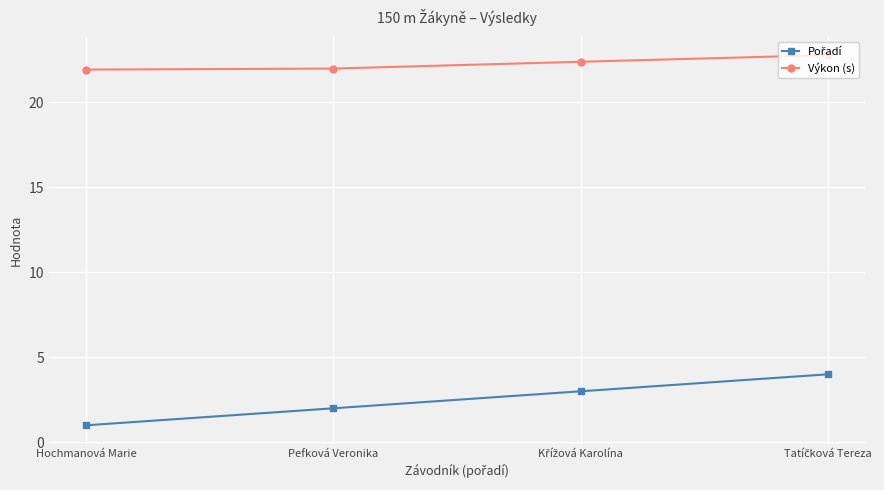

What is the highest value of the Výkon (s) series?

22.8